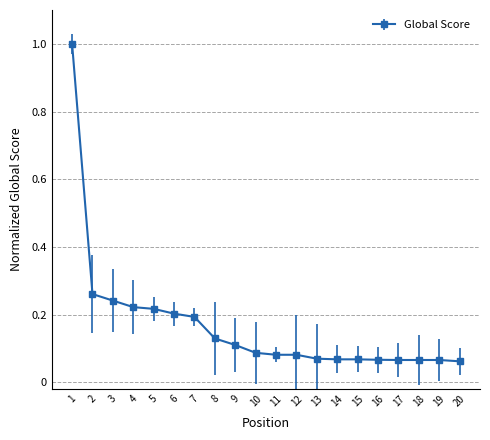

The chart shows a value of 0.5 at 1. True or false?

False